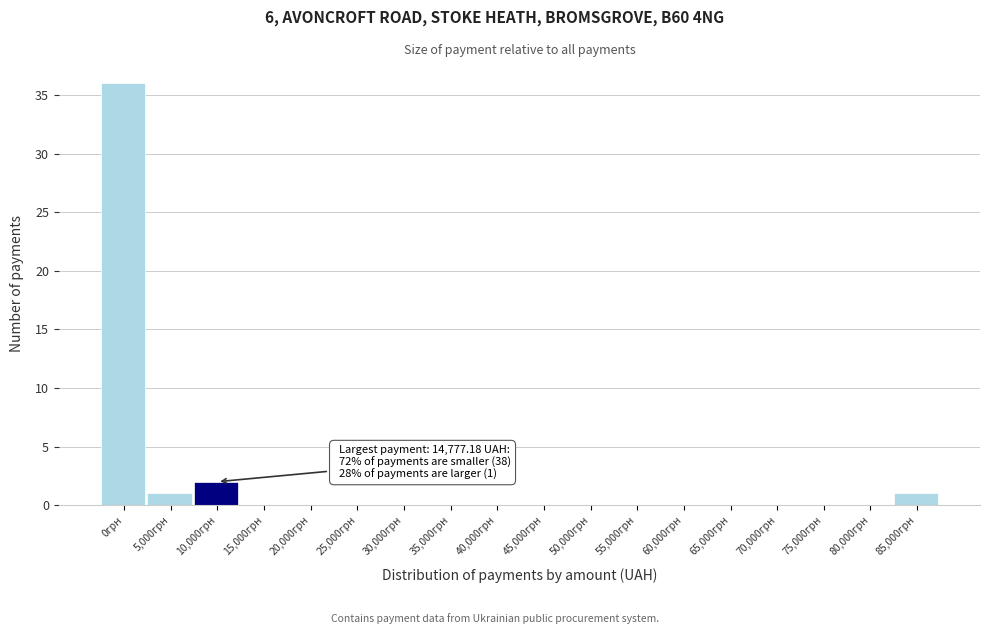

Reading left to right, extract all data points from this chart.

0грн=36	5,000грн=1	10,000грн=2	15,000грн=0	20,000грн=0	25,000грн=0	30,000грн=0	35,000грн=0	40,000грн=0	45,000грн=0	50,000грн=0	55,000грн=0	60,000грн=0	65,000грн=0	70,000грн=0	75,000грн=0	80,000грн=0	85,000грн=1